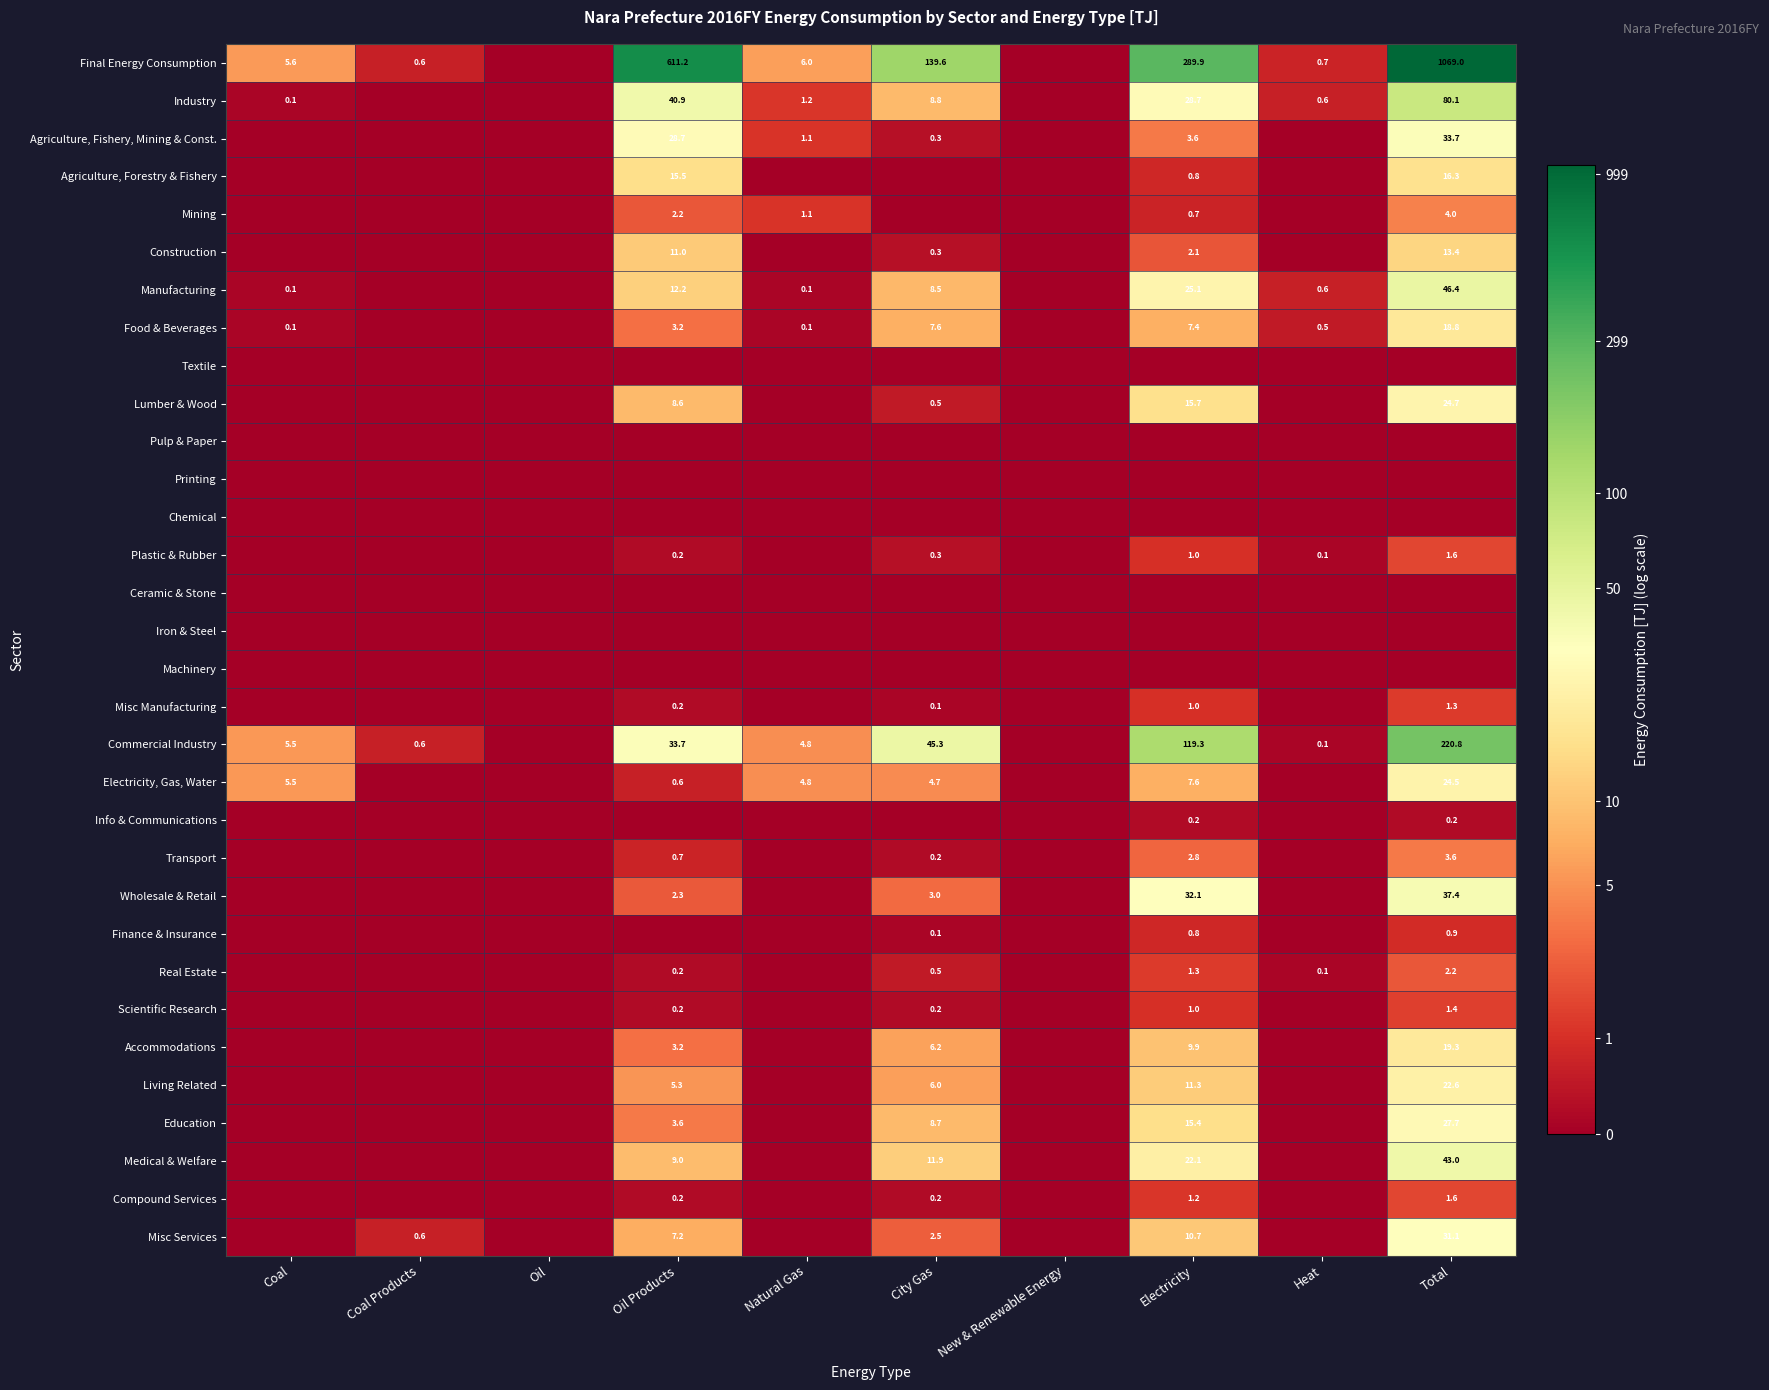

Is it true that Education equals 3.0 at City Gas?

False